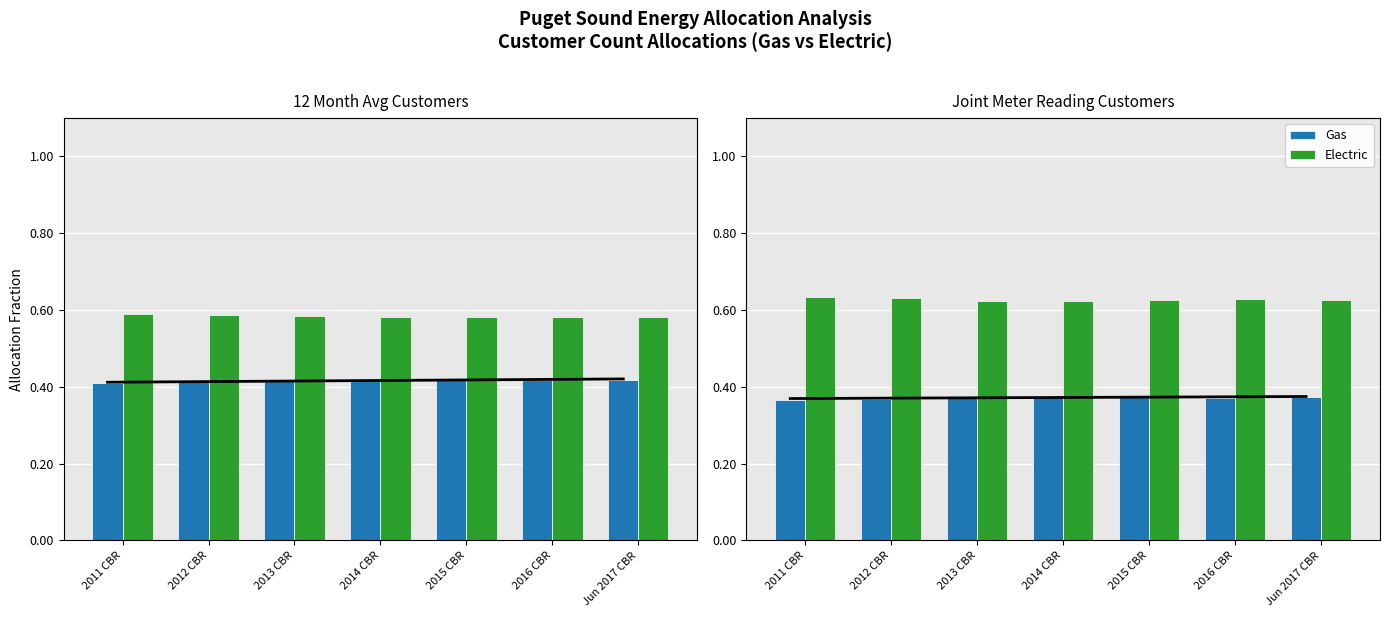

Which series has the largest total across all categories?

Electric